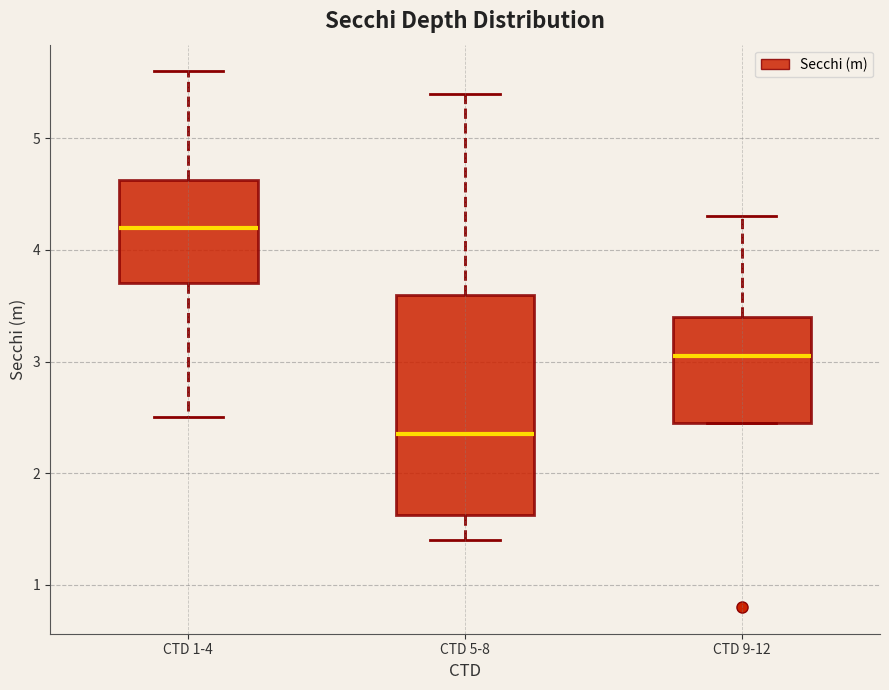

Which box is the tallest, from its lower edge to its upper edge?

CTD 5-8